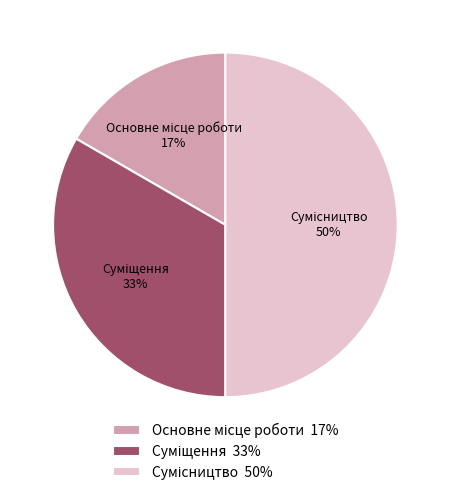

To the nearest percent, what is the average slice percentage?

33%